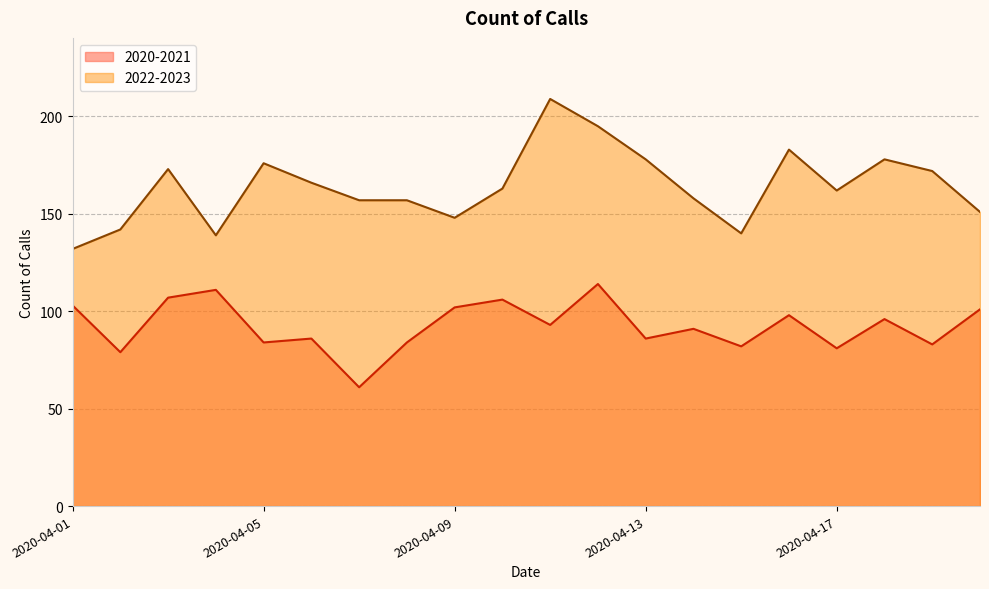

Which series has the largest total across all categories?

2022-2023